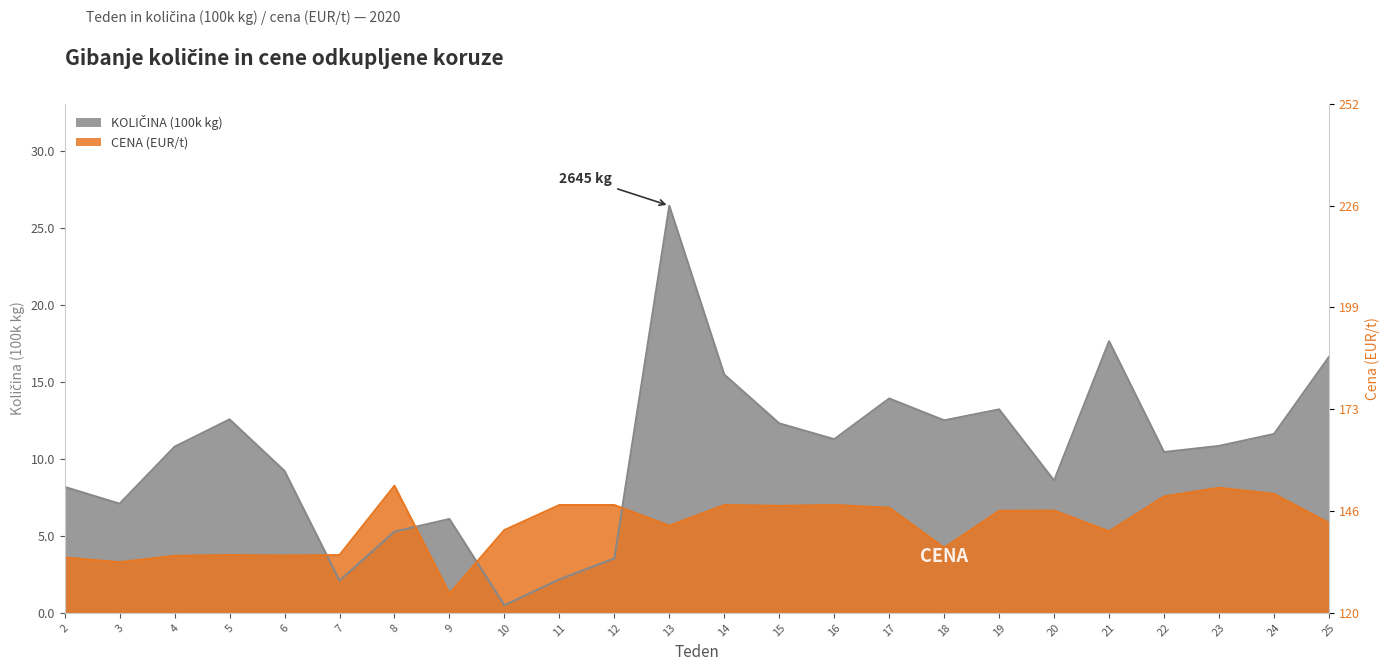

After their last crossing, which series has the higher values: CENA (EUR/t) or KOLICINA (kg, 100k)?

KOLICINA (kg, 100k)